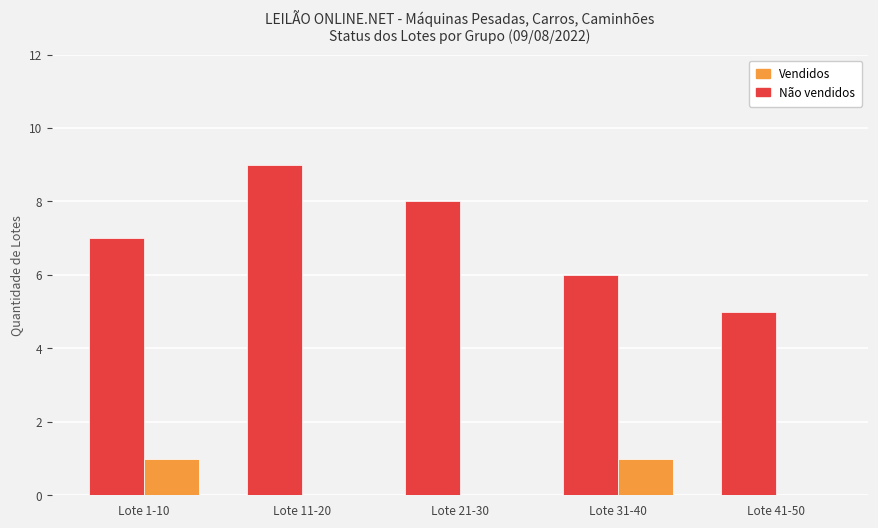

At which label does Não vendidos reach its peak?

Lote 11-20